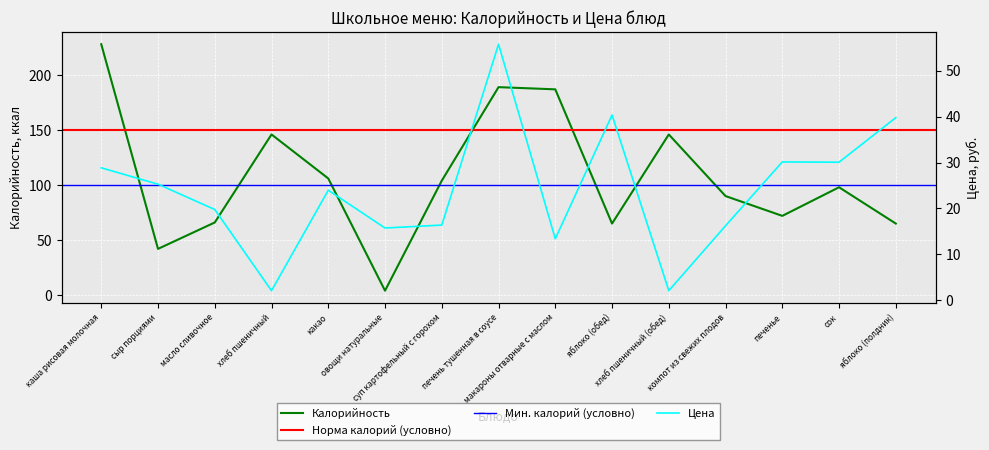

Is this an area chart (filled region under the line)?

No